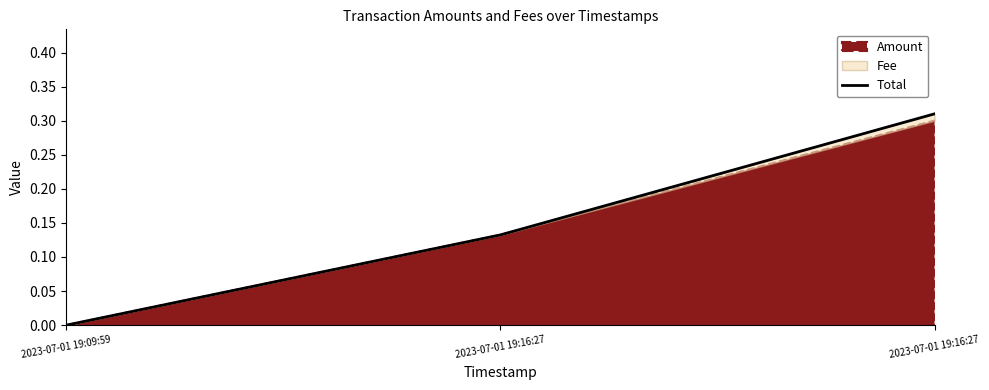

Which label corresponds to the smallest value in the chart?

2023-07-01 19:09:59